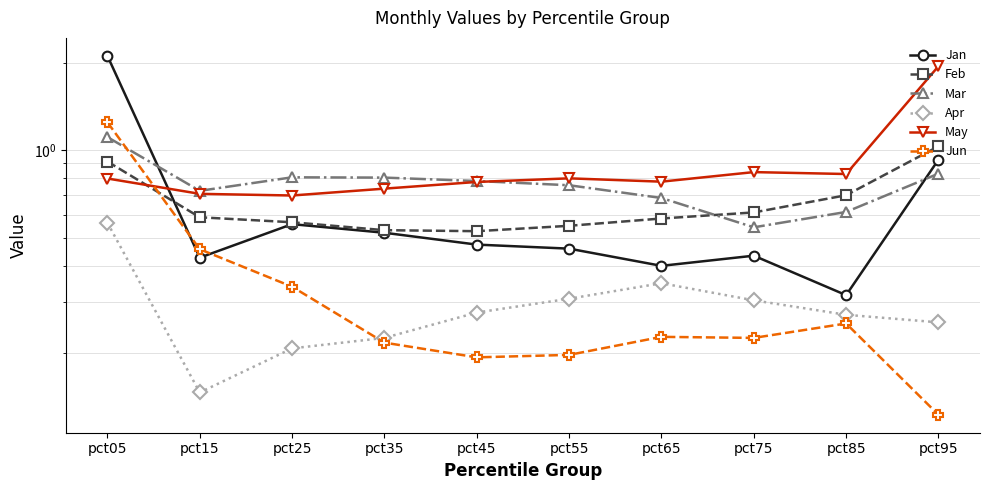

Which has a higher value, pct55 or pct85?

pct55